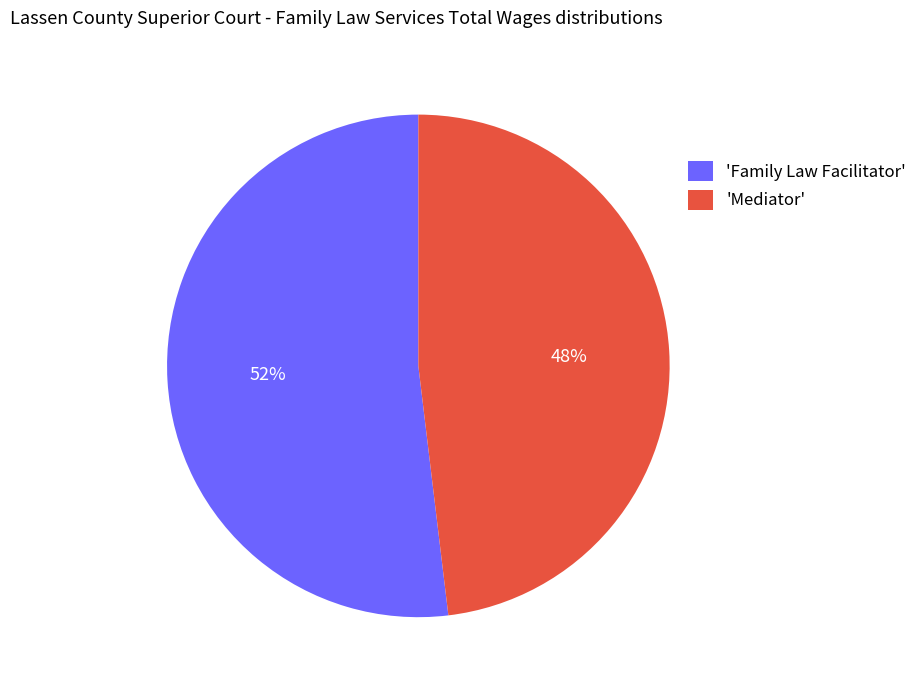

Between 'Family Law Facilitator' and 'Mediator', which is larger?

'Family Law Facilitator'